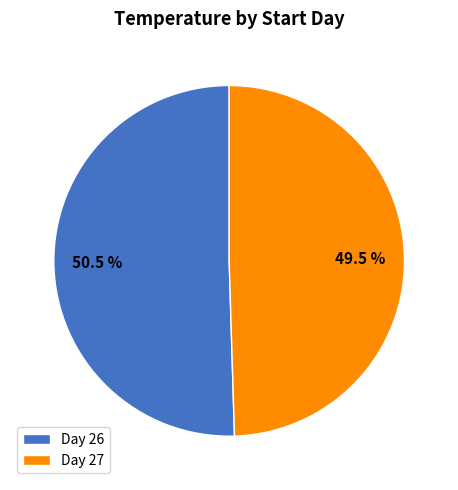

Combined, do Day 27 and Day 26 account for over 50%?

Yes